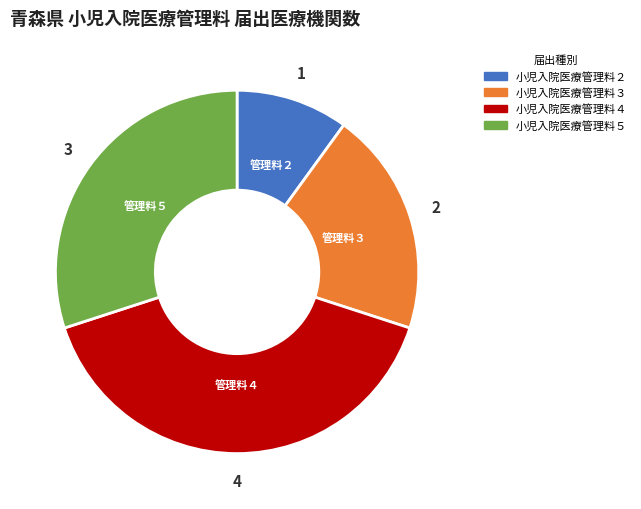

Rank the categories by value from highest to lowest.

小児入院医療管理料４, 小児入院医療管理料５, 小児入院医療管理料３, 小児入院医療管理料２